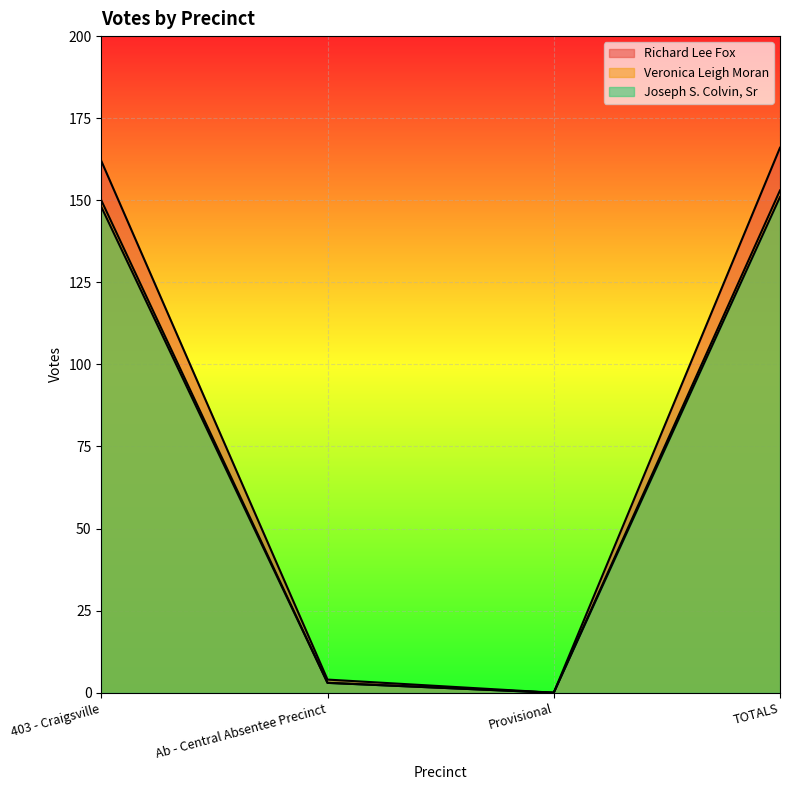

True or false: Joseph S. Colvin, Sr and Veronica Leigh Moran intersect in this chart.

False